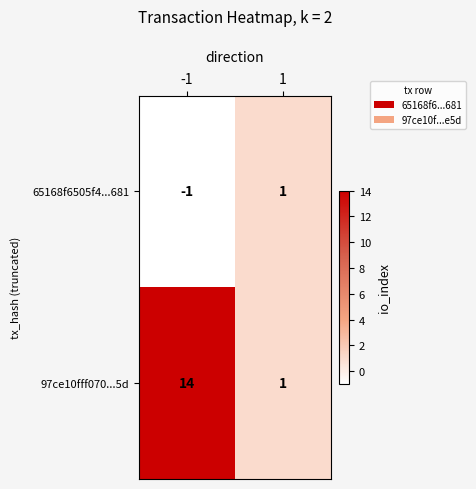

The 65168f6505f4...681 series shows 0 at -1. True or false?

False